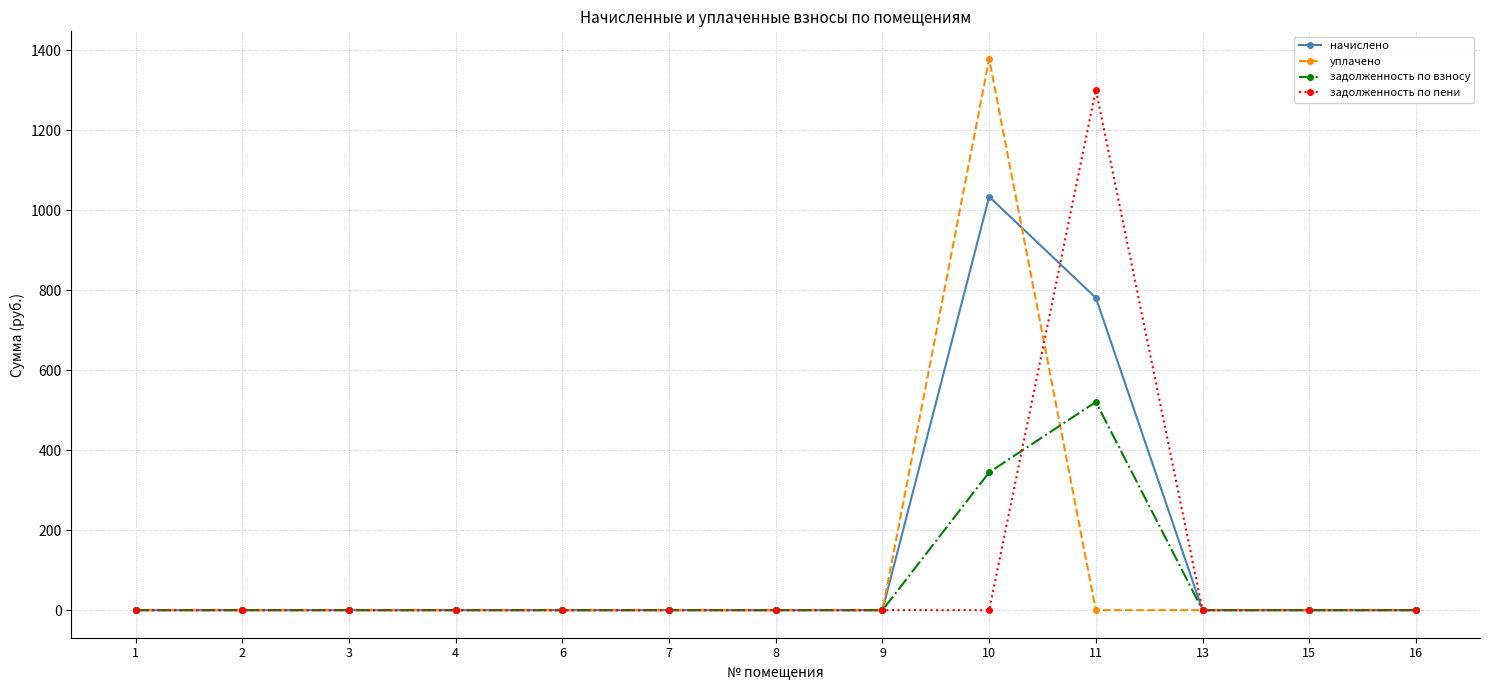

Does the chart display data point markers on the line(s)?

Yes